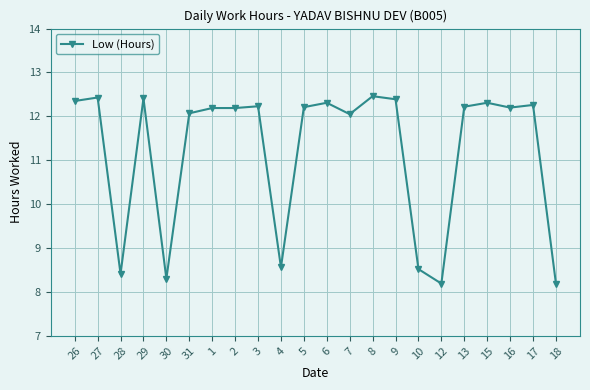

True or false: the data has more than 1 interior local peaks.

True